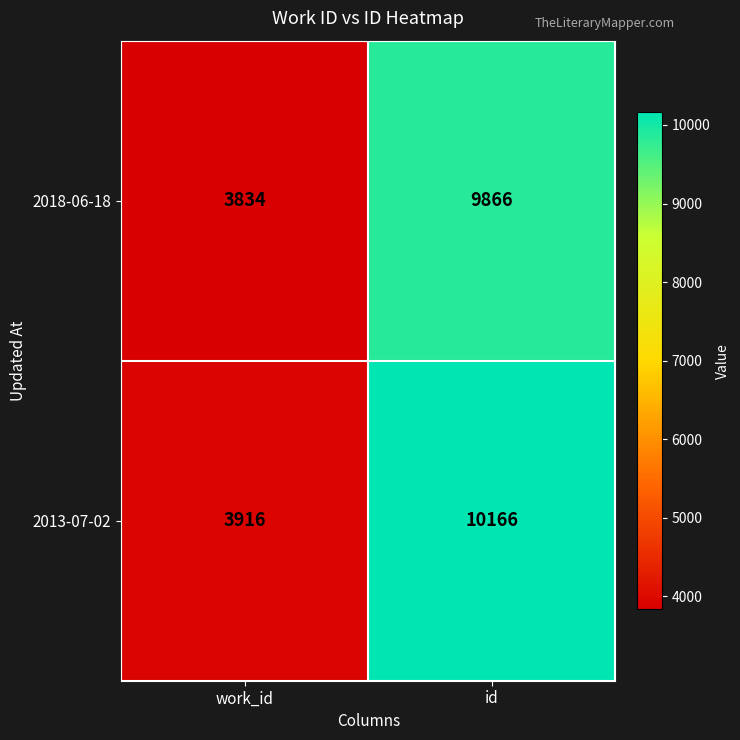

Rank the series by their maximum value, from lowest to highest.

2018-06-18, 2013-07-02